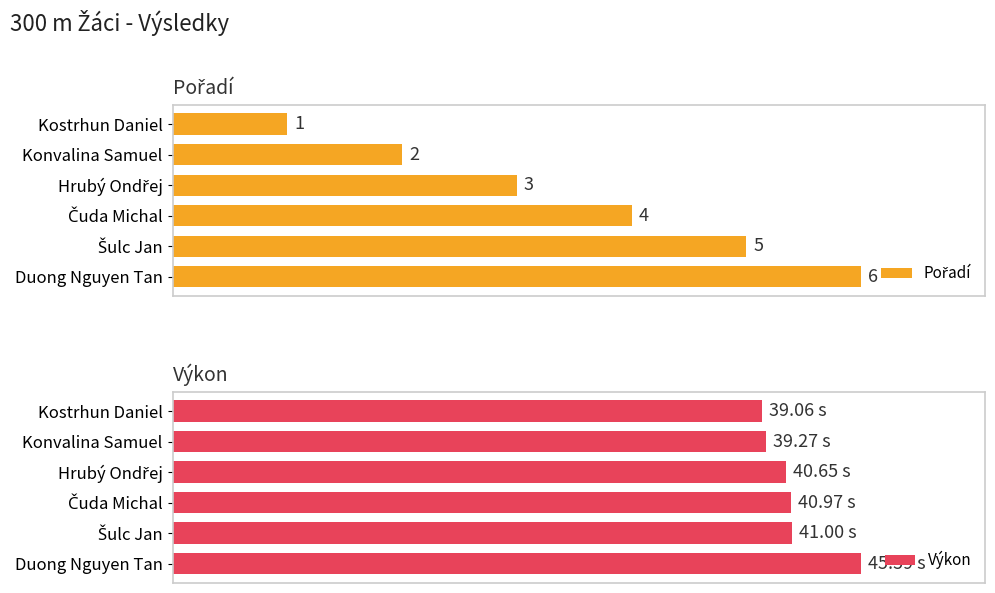

How many distinct data groups are displayed?

2